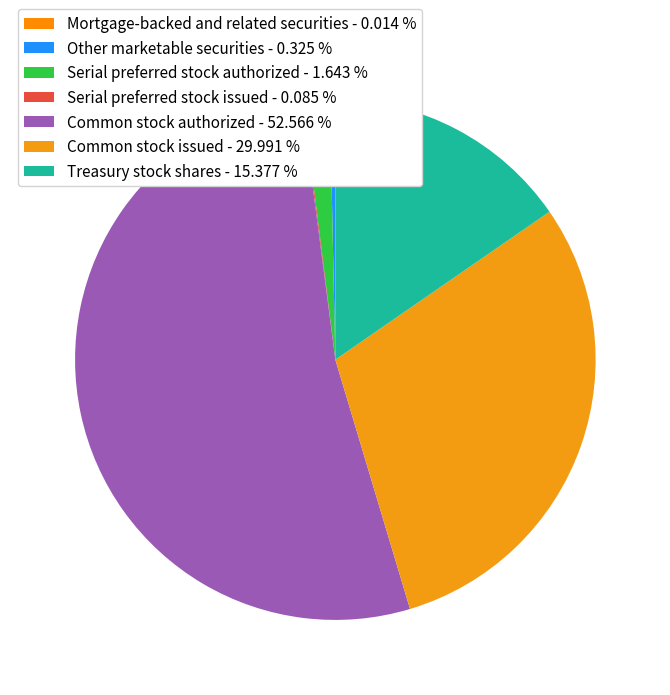

What percentage do Serial preferred stock authorized and Serial preferred stock issued together represent?

1.7%